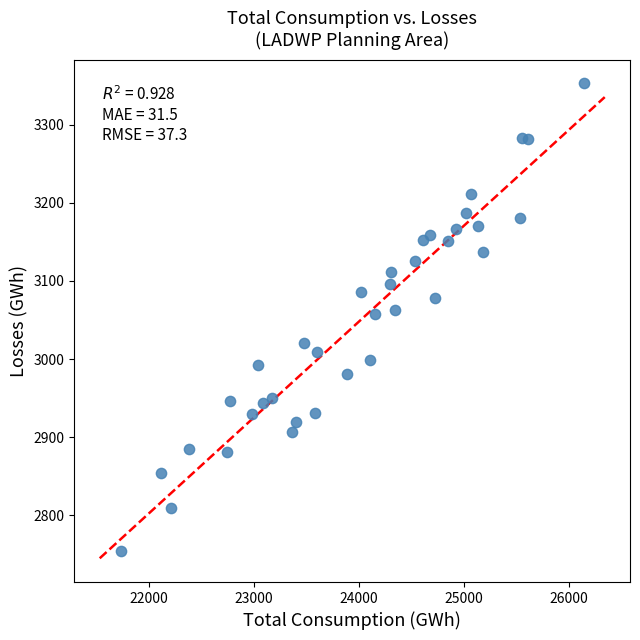

What is the range of X values (max minus min)?

4415.7